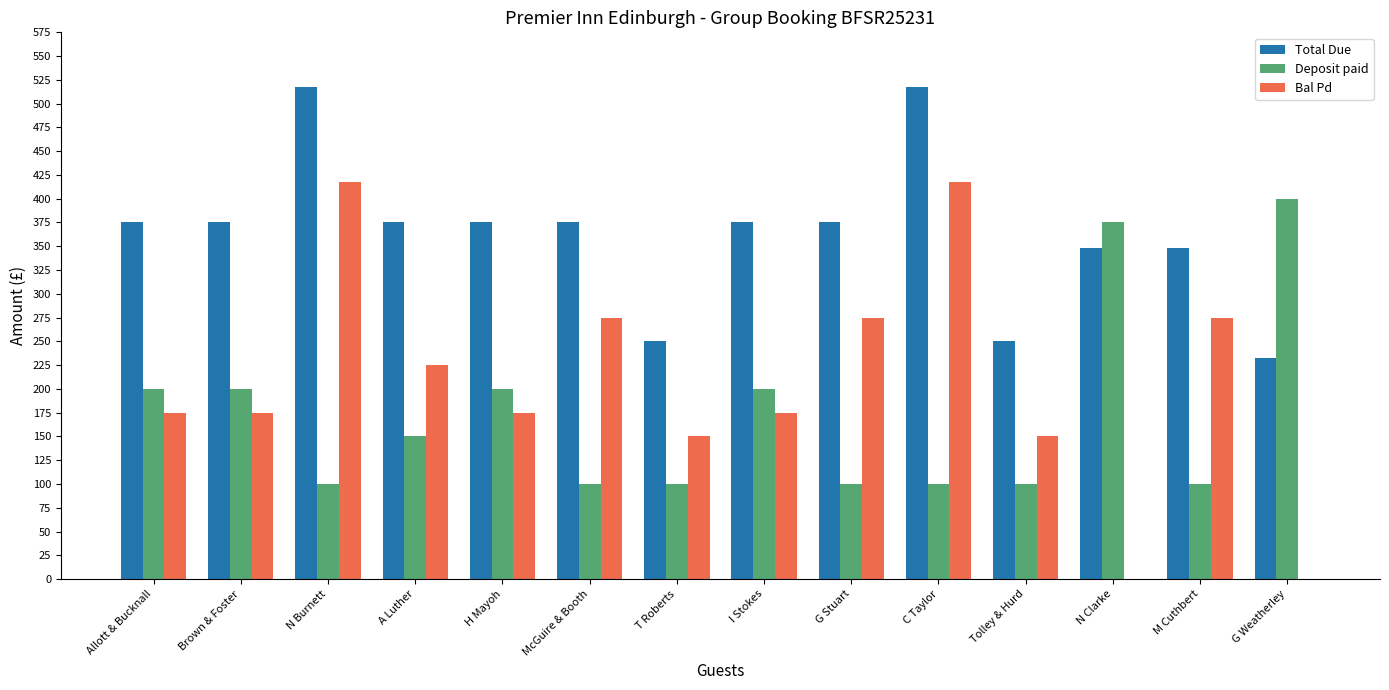

What is the sum of the Bal Pd values at Brown & Foster and G Weatherley?

175